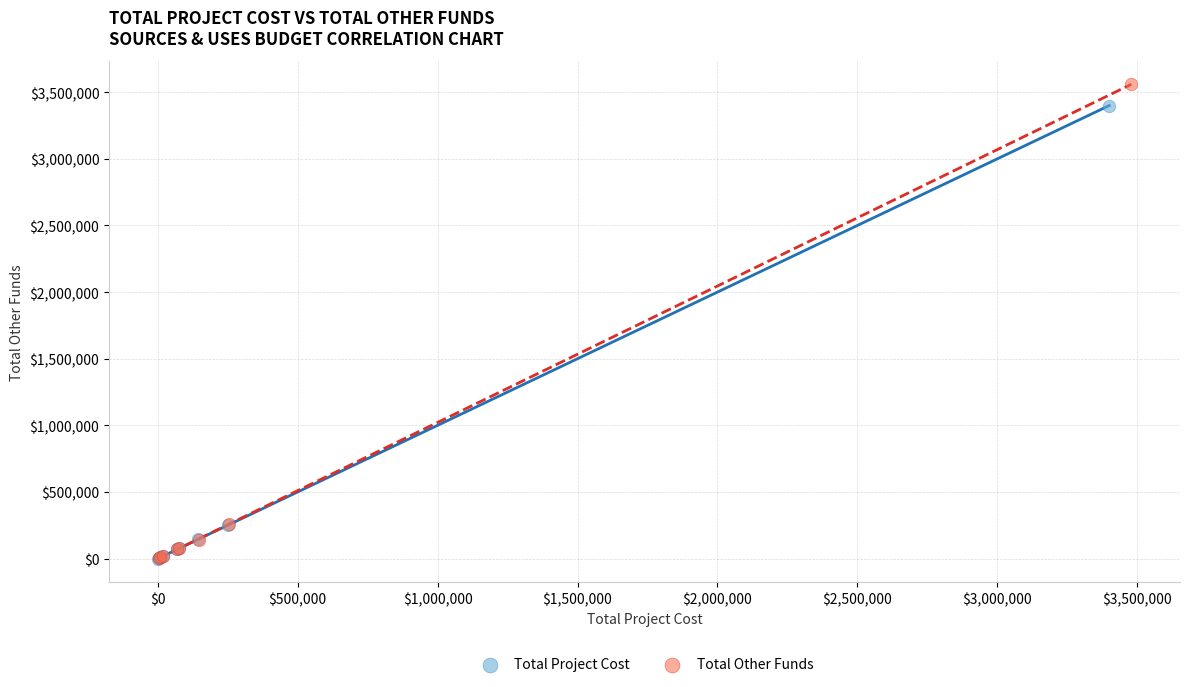

Which series contains the highest Y value?

Total Other Funds